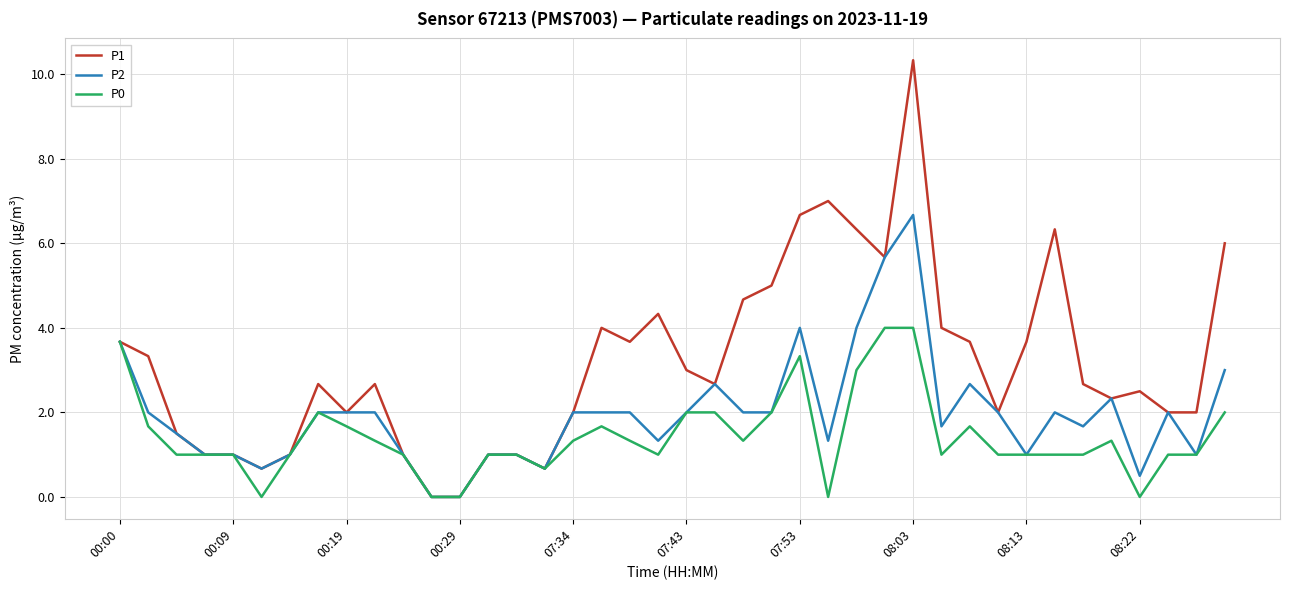

Rank the series by their maximum value, from lowest to highest.

P0, P2, P1